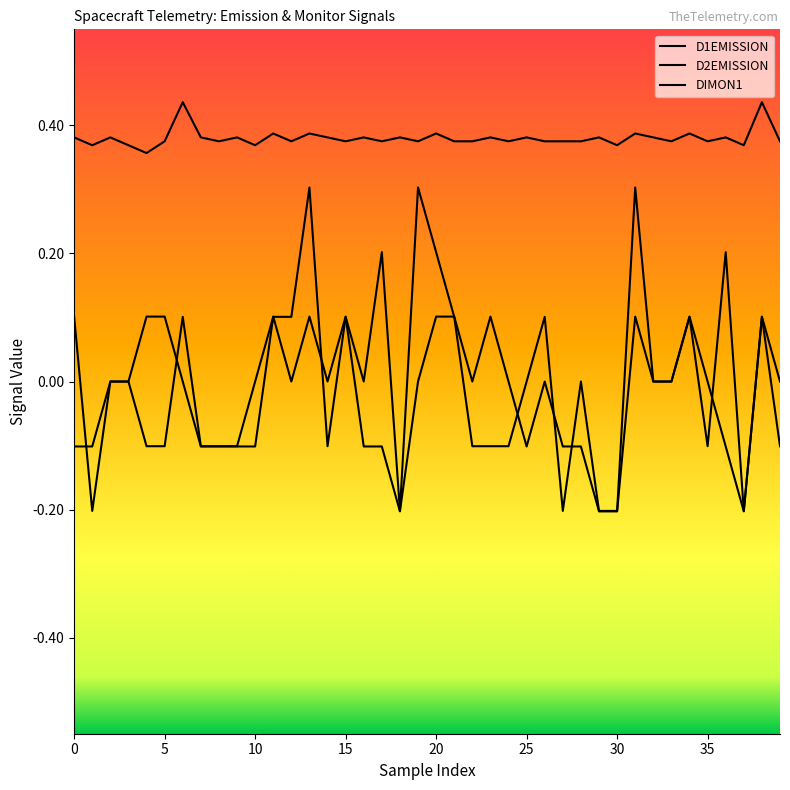

Does the chart have visible grid lines?

No